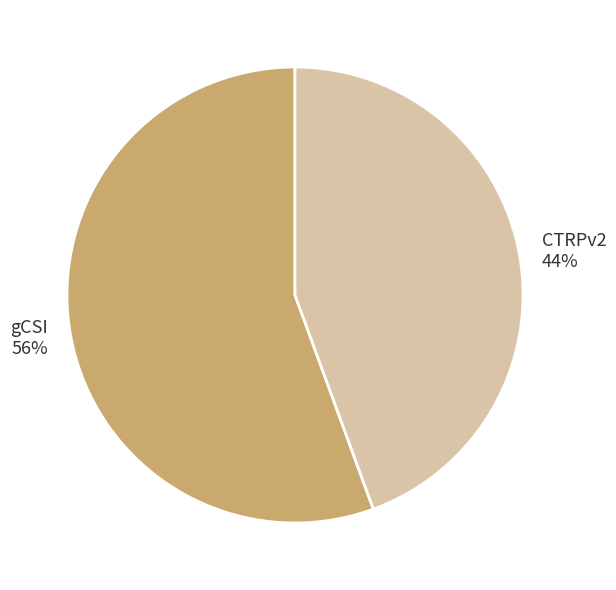

Which slice is the largest?

gCSI